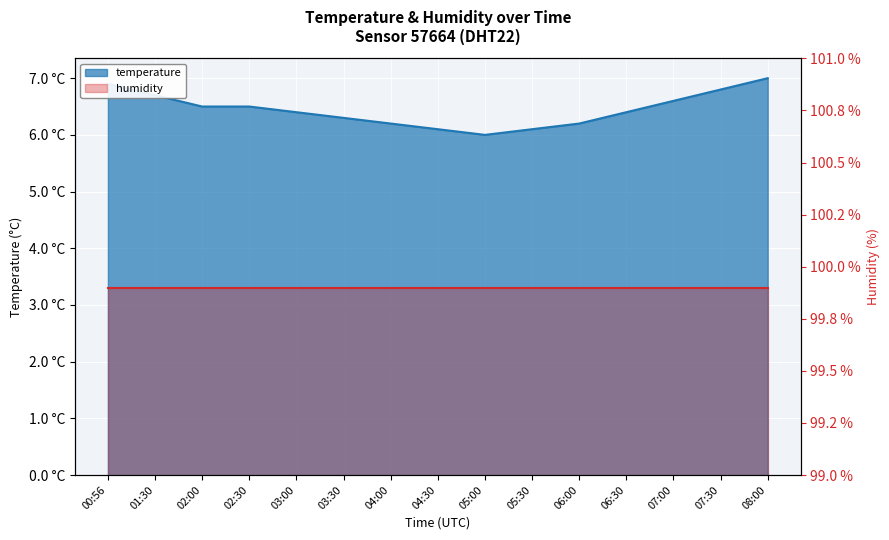

What is the maximum value shown in the chart?

7.0